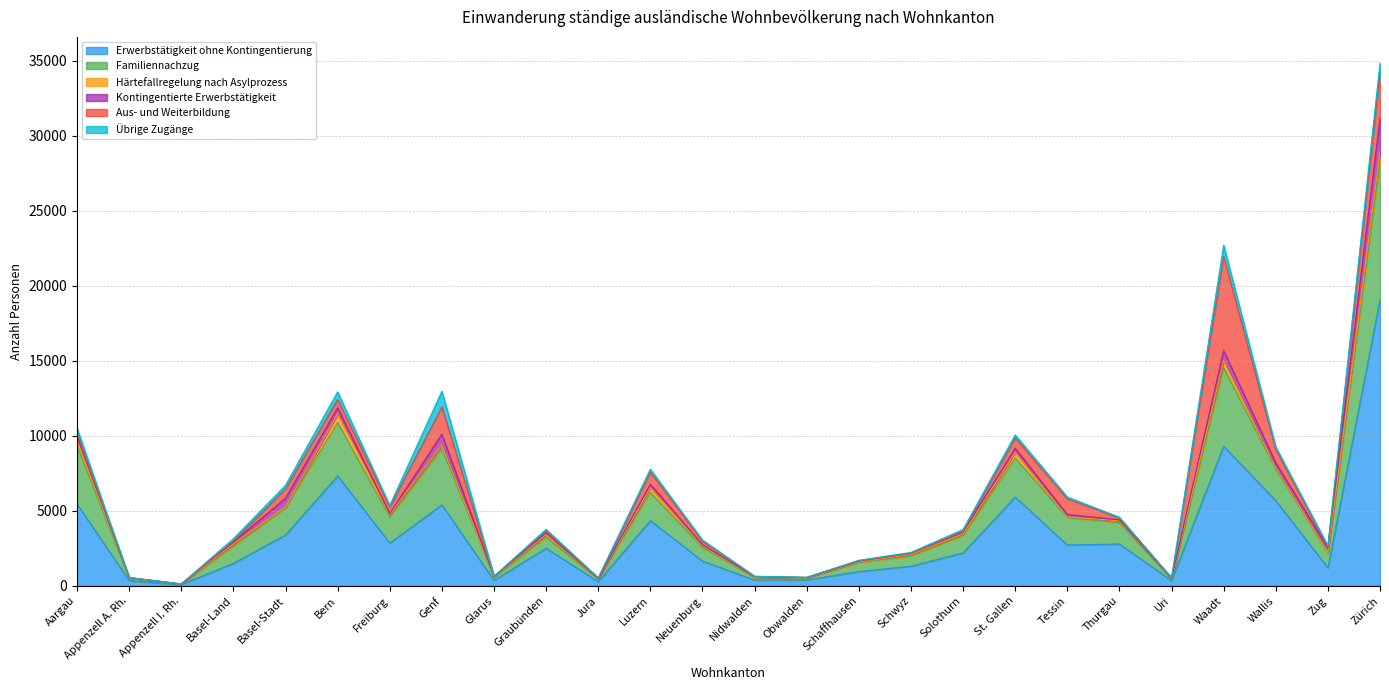

Reading left to right, transcribe all the data shown in this chart.

Erwerbstätigkeit ohne Kontingentierung: Aargau=5448	Appenzell A. Rh.=345	Appenzell I. Rh.=91	Basel-Land=1500	Basel-Stadt=3397	Bern=7329	Freiburg=2853	Genf=5400	Glarus=367	Graubünden=2508	Jura=278	Luzern=4354	Neuenburg=1651	Nidwalden=391	Obwalden=400	Schaffhausen=951	Schwyz=1311	Solothurn=2199	St. Gallen=5917	Tessin=2724	Thurgau=2793	Uri=355	Waadt=9311	Wallis=5673	Zug=1204	Zürich=19082
Familiennachzug: Aargau=3889	Appenzell A. Rh.=156	Appenzell I. Rh.=32	Basel-Land=1136	Basel-Stadt=1804	Bern=3557	Freiburg=1734	Genf=3737	Glarus=213	Graubünden=741	Jura=182	Luzern=1866	Neuenburg=920	Nidwalden=161	Obwalden=118	Schaffhausen=613	Schwyz=669	Solothurn=1155	St. Gallen=2610	Tessin=1827	Thurgau=1424	Uri=92	Waadt=5224	Wallis=2099	Zug=980	Zürich=9188
Härtefallregelung nach Asylprozess: Aargau=376	Appenzell A. Rh.=33	Appenzell I. Rh.=3	Basel-Land=153	Basel-Stadt=54	Bern=570	Freiburg=187	Genf=256	Glarus=23	Graubünden=175	Jura=18	Luzern=333	Neuenburg=102	Nidwalden=20	Obwalden=17	Schaffhausen=52	Schwyz=105	Solothurn=111	St. Gallen=376	Tessin=52	Thurgau=121	Uri=27	Waadt=475	Wallis=86	Zug=65	Zürich=619
Kontingentierte Erwerbstätigkeit: Aargau=302	Appenzell A. Rh.=14	Appenzell I. Rh.=1	Basel-Land=138	Basel-Stadt=580	Bern=412	Freiburg=55	Genf=715	Glarus=18	Graubünden=120	Jura=8	Luzern=215	Neuenburg=72	Nidwalden=42	Obwalden=21	Schaffhausen=36	Schwyz=80	Solothurn=135	St. Gallen=267	Tessin=152	Thurgau=64	Uri=21	Waadt=667	Wallis=336	Zug=292	Zürich=2293
Aus- und Weiterbildung: Aargau=168	Appenzell A. Rh.=1	Appenzell I. Rh.=2	Basel-Land=63	Basel-Stadt=631	Bern=555	Freiburg=424	Genf=1822	Glarus=5	Graubünden=155	Jura=27	Luzern=814	Neuenburg=227	Nidwalden=15	Obwalden=4	Schaffhausen=19	Schwyz=11	Solothurn=39	St. Gallen=692	Tessin=1046	Thurgau=120	Uri=33	Waadt=6277	Wallis=883	Zug=63	Zürich=3057
Übrige Zugänge: Aargau=320	Appenzell A. Rh.=14	Appenzell I. Rh.=3	Basel-Land=151	Basel-Stadt=235	Bern=507	Freiburg=98	Genf=1043	Glarus=17	Graubünden=66	Jura=23	Luzern=194	Neuenburg=85	Nidwalden=16	Obwalden=14	Schaffhausen=38	Schwyz=52	Solothurn=118	St. Gallen=199	Tessin=122	Thurgau=53	Uri=5	Waadt=755	Wallis=184	Zug=61	Zürich=610